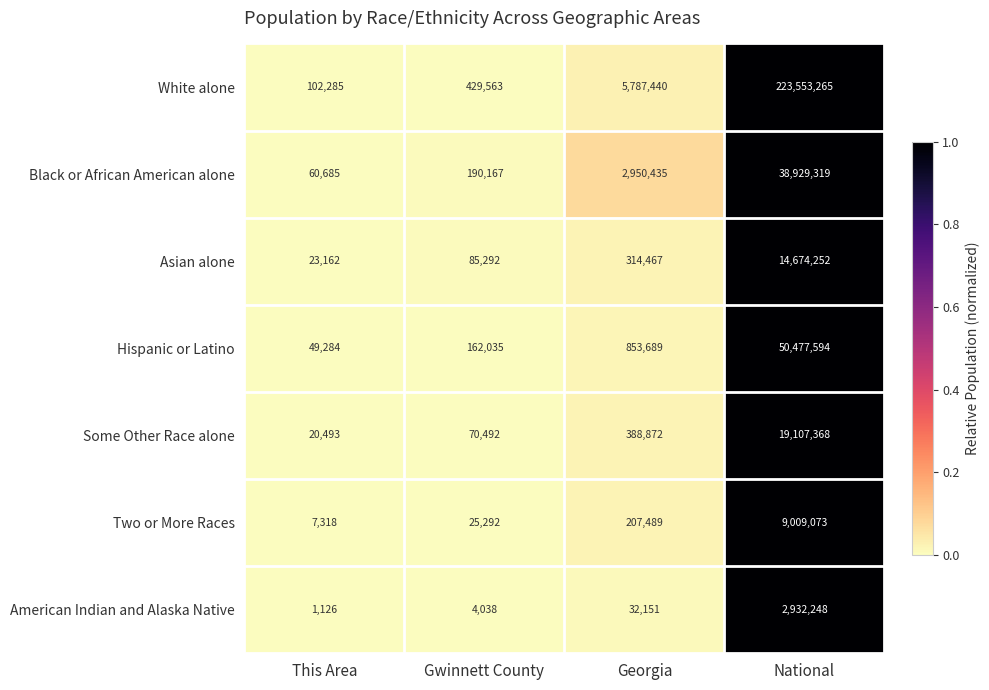

Reading left to right, transcribe all the data shown in this chart.

White alone: This Area=102285	Gwinnett County=429563	Georgia=5787440	National=223553265
Black or African American alone: This Area=60685	Gwinnett County=190167	Georgia=2950435	National=38929319
Asian alone: This Area=23162	Gwinnett County=85292	Georgia=314467	National=14674252
Hispanic or Latino: This Area=49284	Gwinnett County=162035	Georgia=853689	National=50477594
Some Other Race alone: This Area=20493	Gwinnett County=70492	Georgia=388872	National=19107368
Two or More Races: This Area=7318	Gwinnett County=25292	Georgia=207489	National=9009073
American Indian and Alaska Native: This Area=1126	Gwinnett County=4038	Georgia=32151	National=2932248